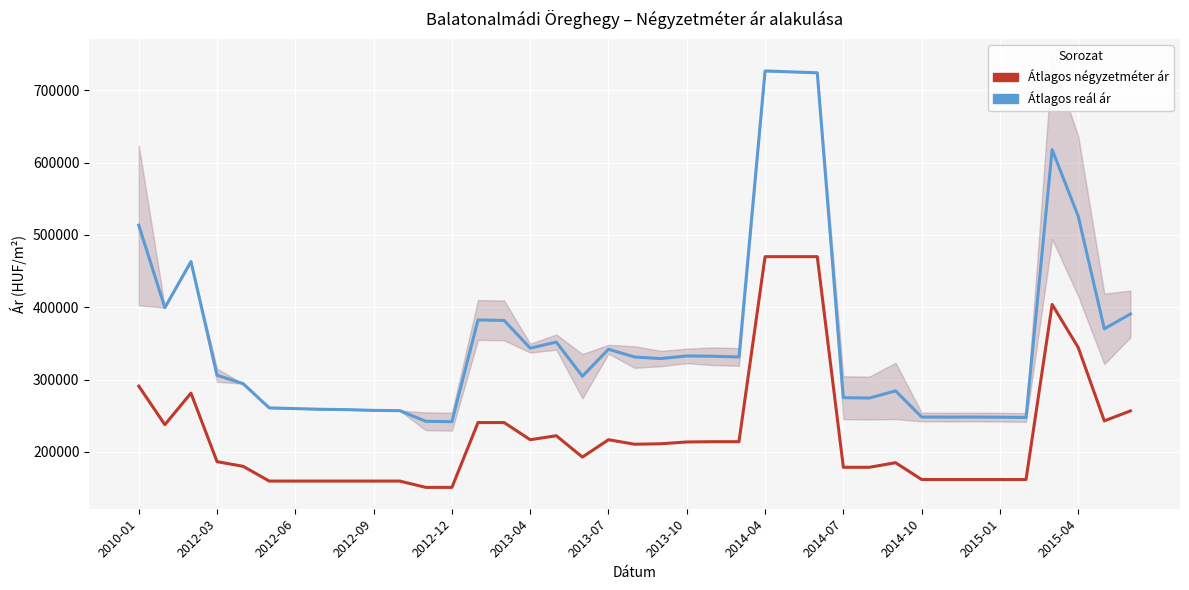

Between 26 and 28, which series saw the biggest shift?

Átlagos reál ár